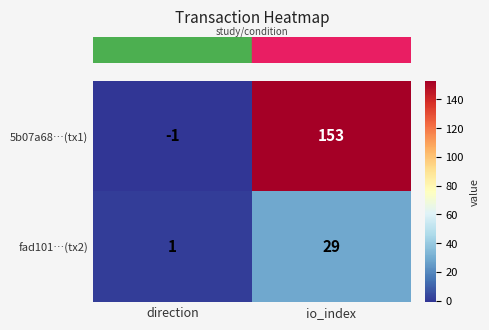

Which series has the largest total across all categories?

5b07a68…(tx1)